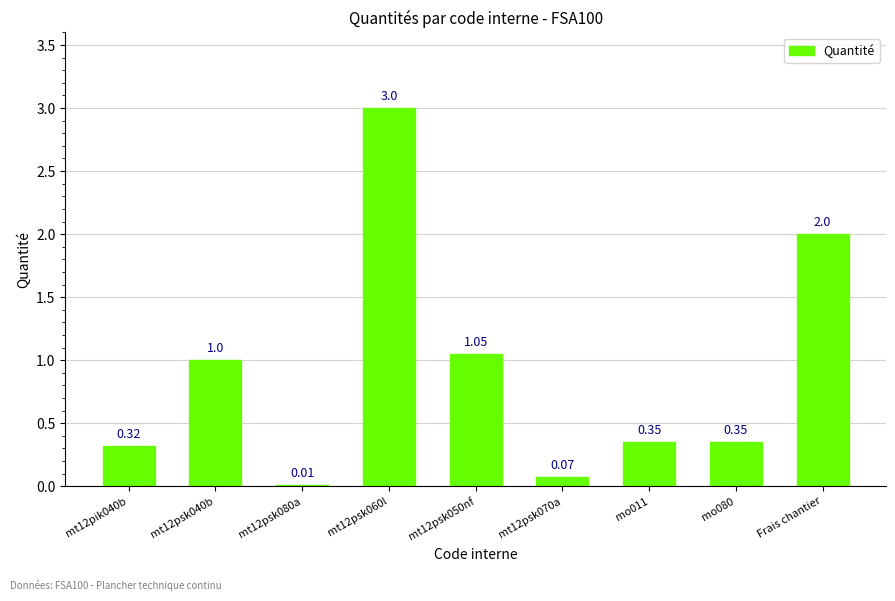

What is the sum of the values at mt12psk060l and mo080?

3.4